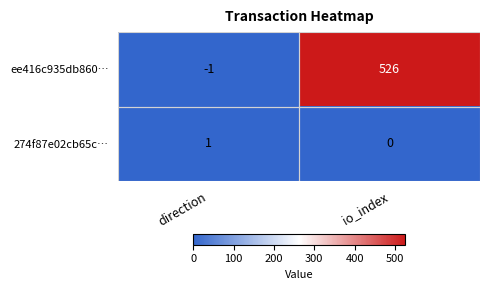

Where is ee416c935db860… nearest to the value 262?

direction